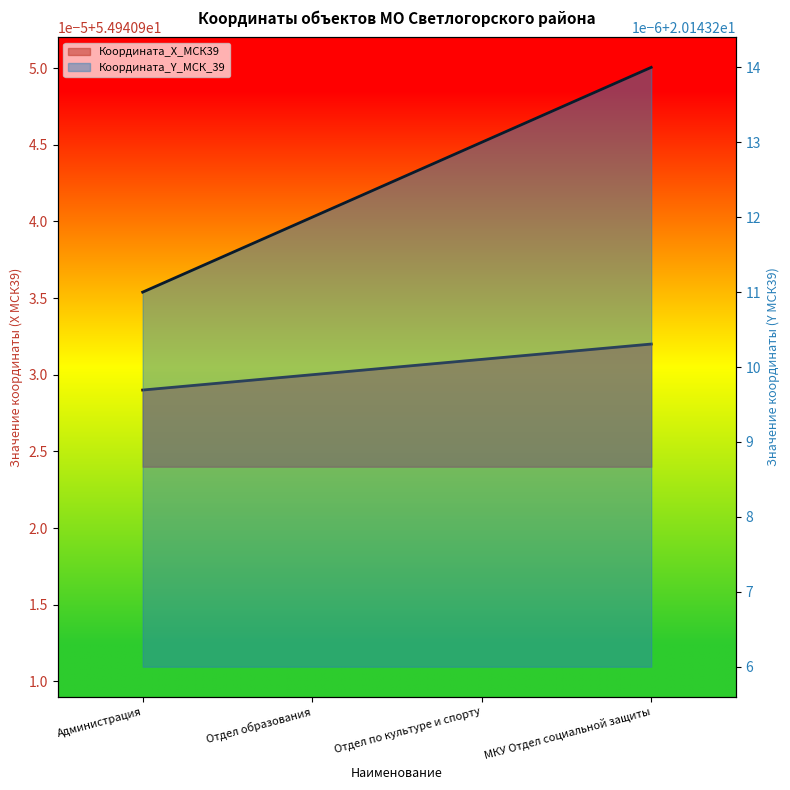

Does the chart display data point markers on the line(s)?

No